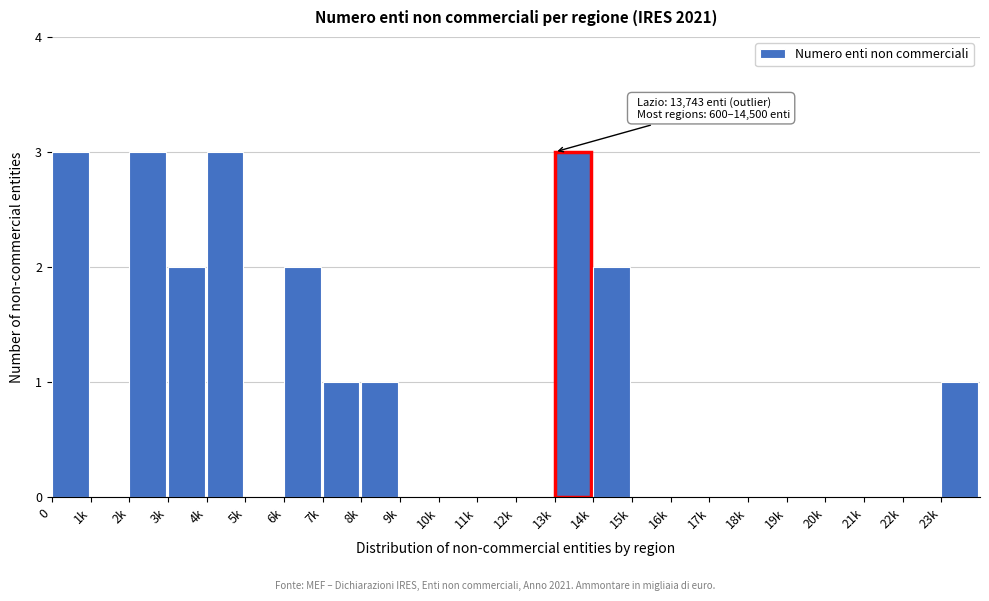

Reading left to right, what are all the values shown in this chart?

0=3	1k=0	2k=3	3k=2	4k=3	5k=0	6k=2	7k=1	8k=1	9k=0	10k=0	11k=0	12k=0	13k=3	14k=2	15k=0	16k=0	17k=0	18k=0	19k=0	20k=0	21k=0	22k=0	23k=1